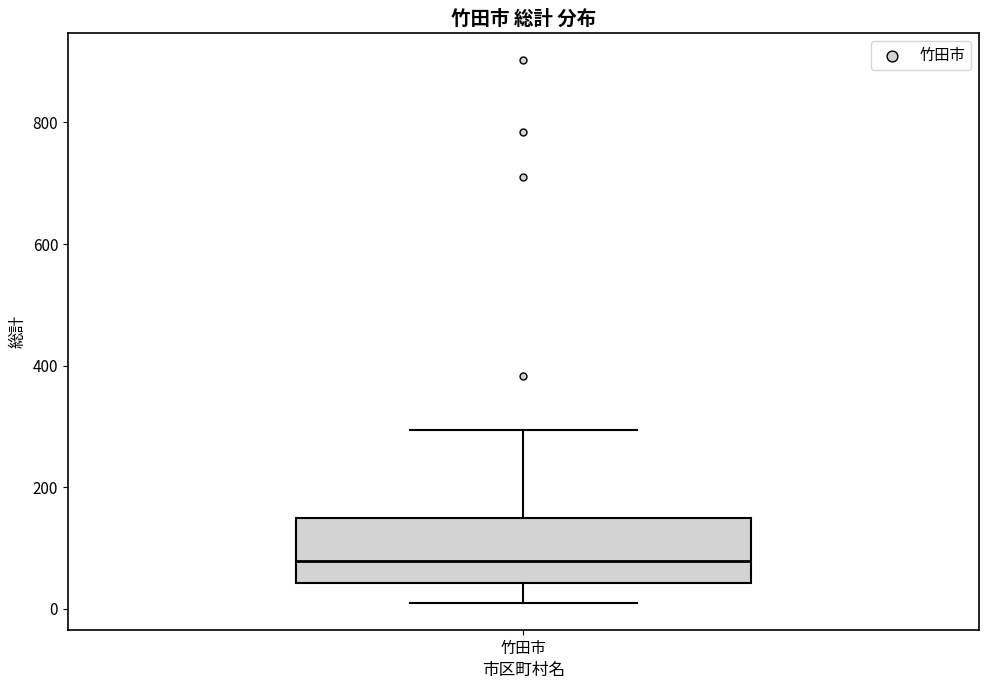

Read this box plot against the y-axis: the position of the median line, the range covered by the box, and the ends of both whiskers. The values are not printed on the chart, so give them approximately, as read against the axis.

median 80, box 40 to 160, whiskers 20 to 300